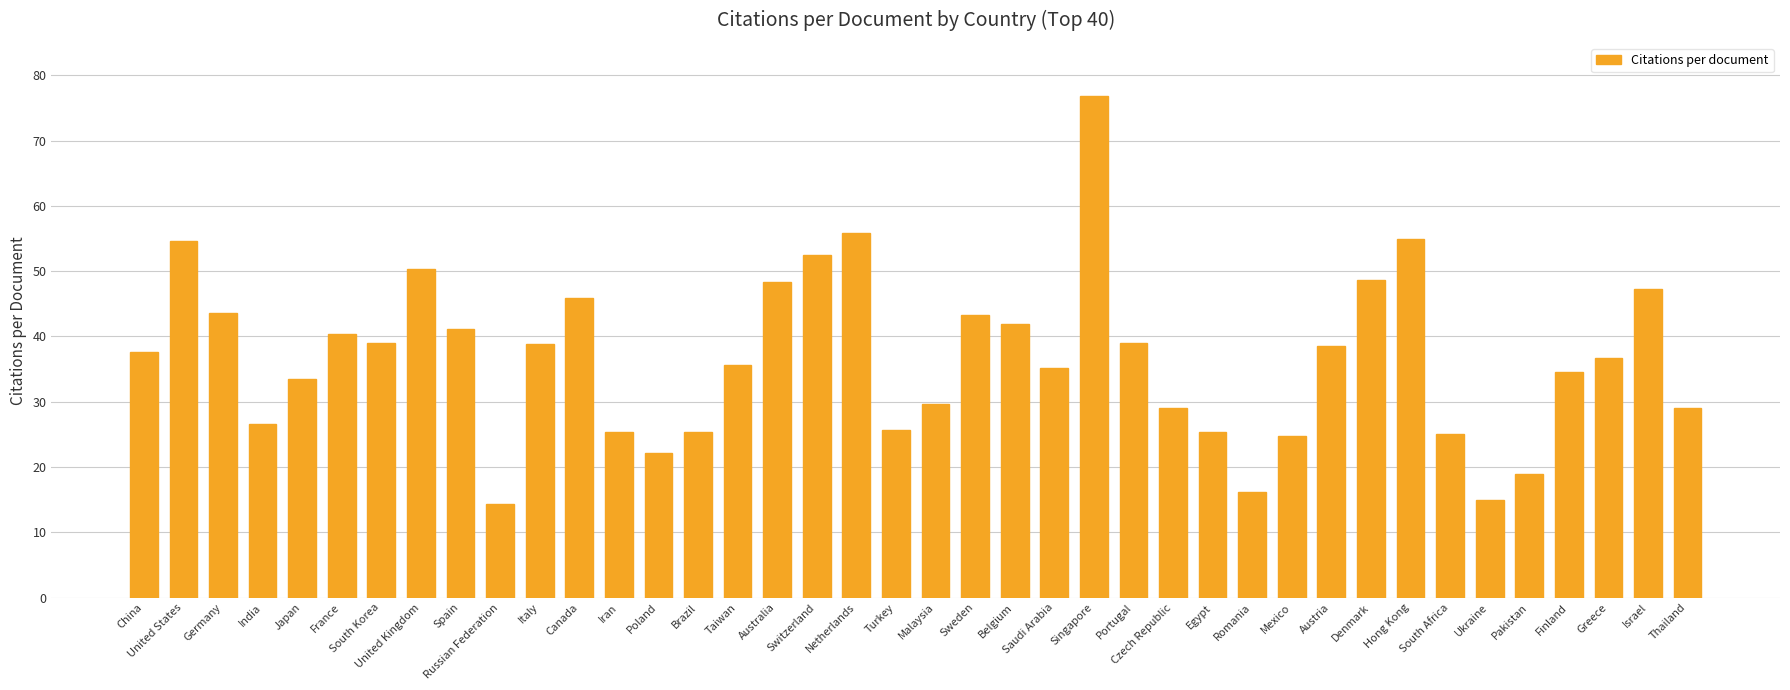

What is the smallest value displayed?

14.3